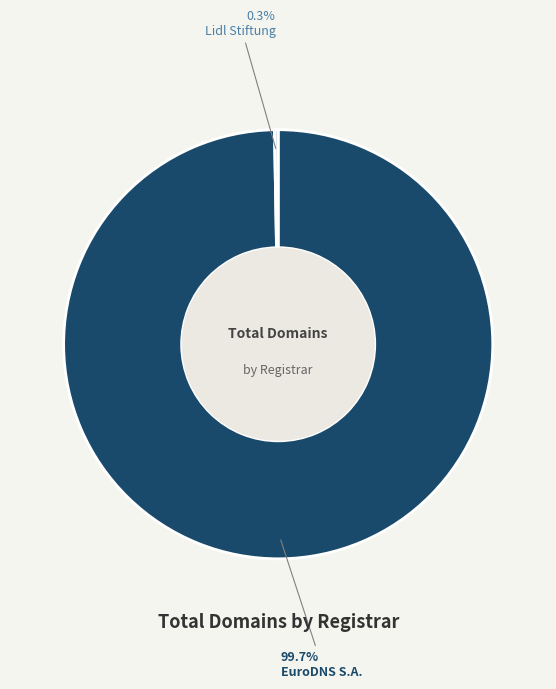

Does any single category account for the majority?

Yes